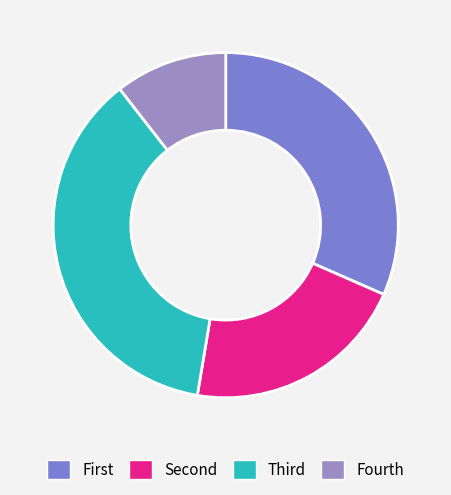

Rank the categories by value from highest to lowest.

Third, First, Second, Fourth